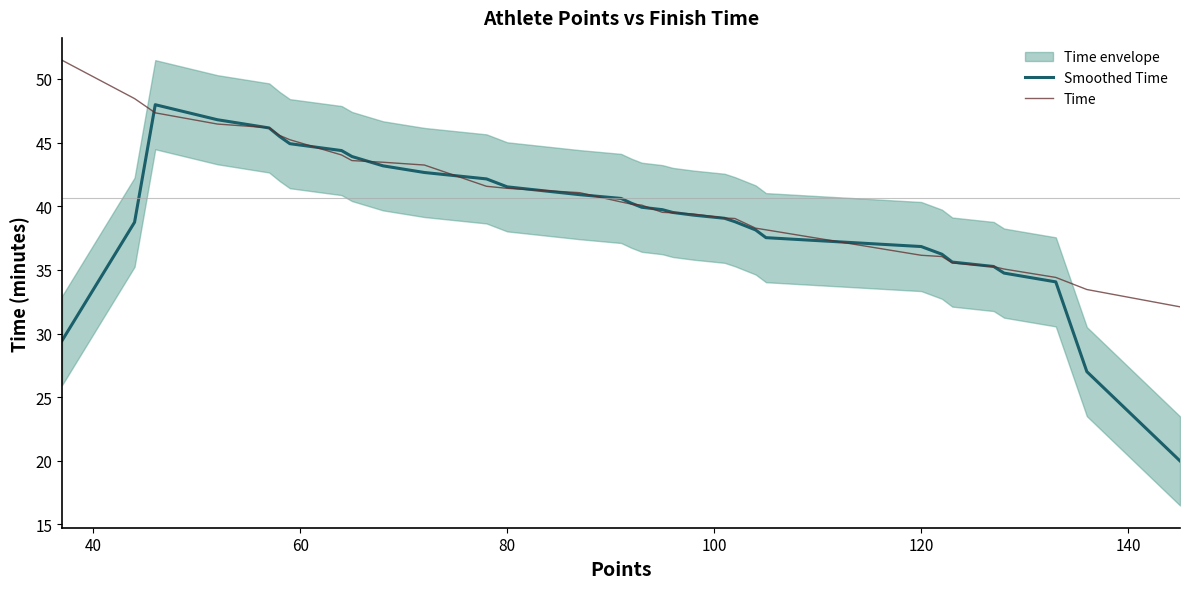

Rank the series by their maximum value, from highest to lowest.

Time, Smoothed Time